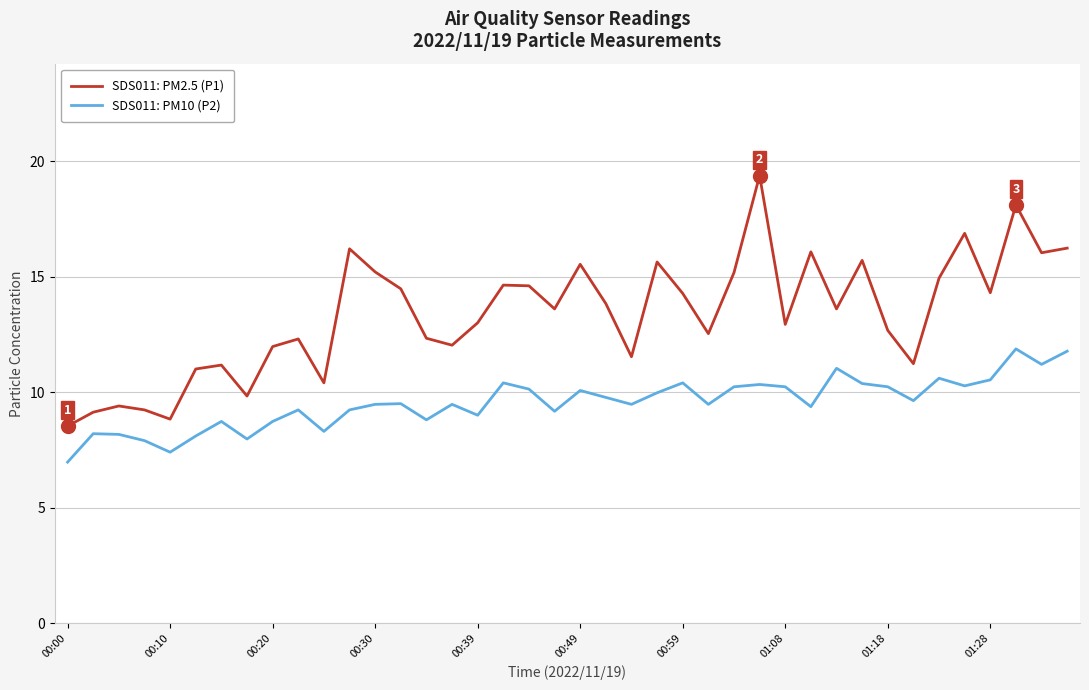

Which series has the largest total across all categories?

SDS011: PM2.5 (P1)